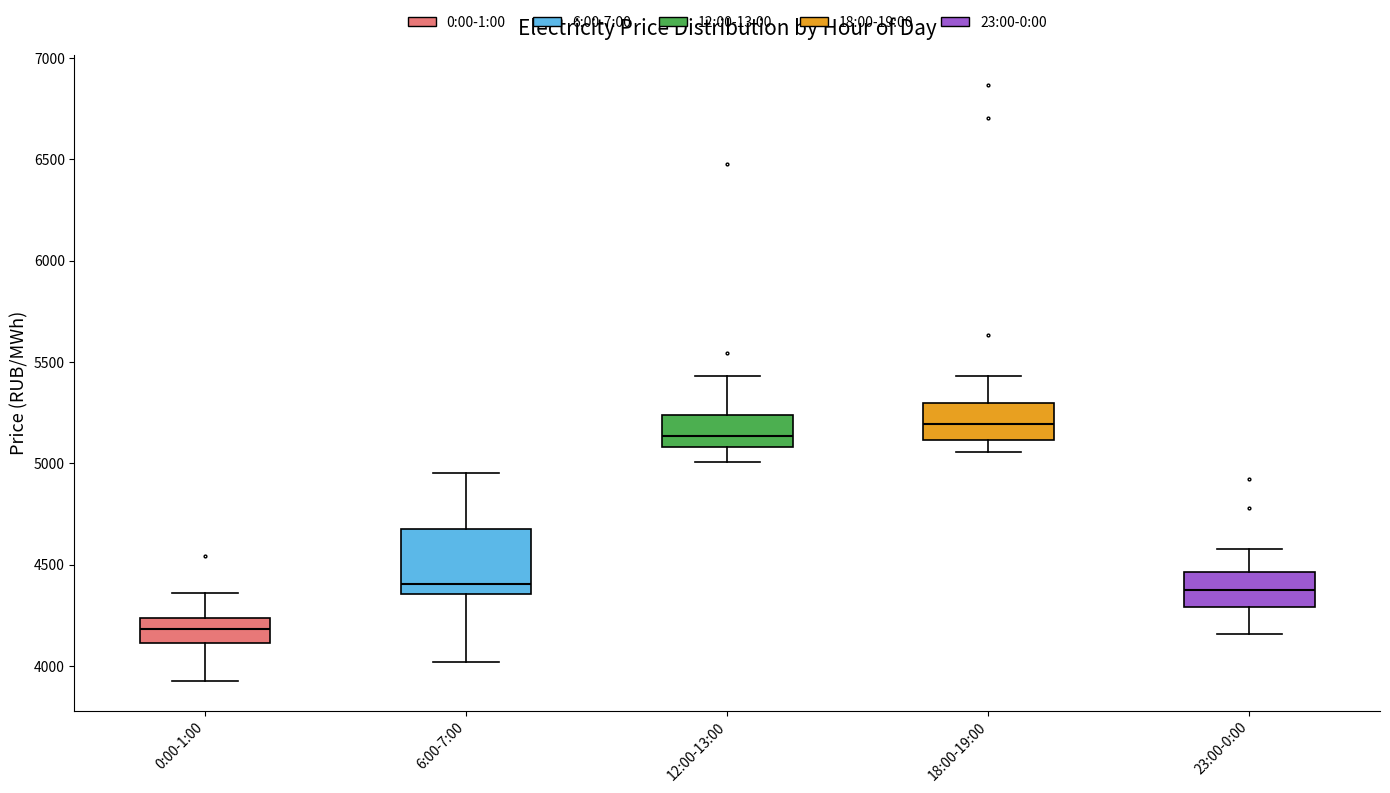

Where is the lower edge of the box for 12:00-13:00 on the y-axis? The values are not printed on the chart, so give them approximately, as read against the axis.

5100